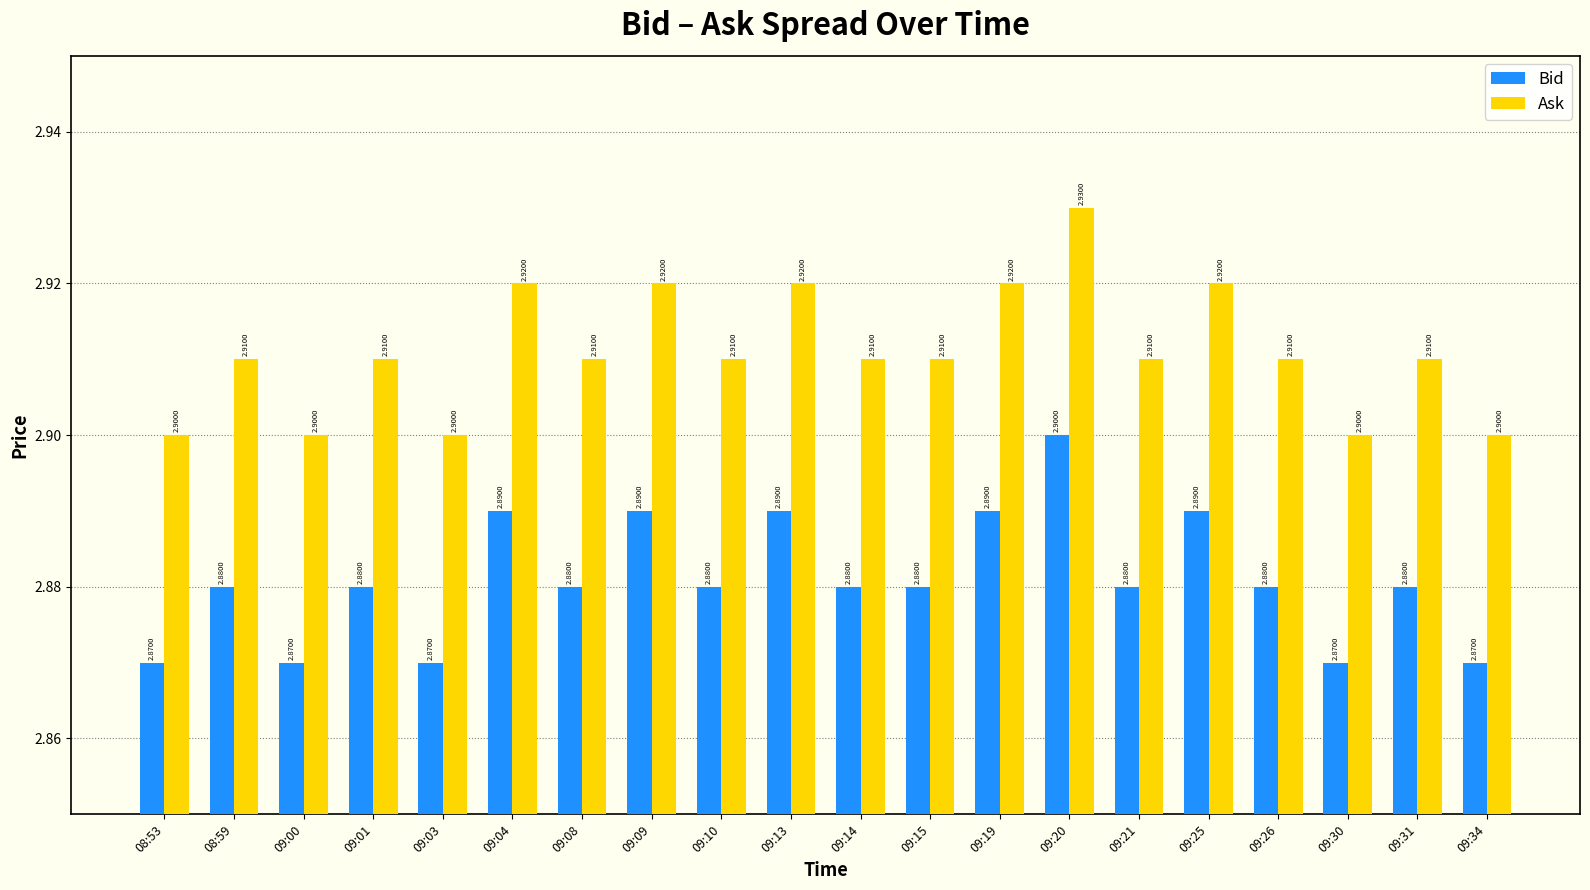

What is the sum of all Ask values?

58.2